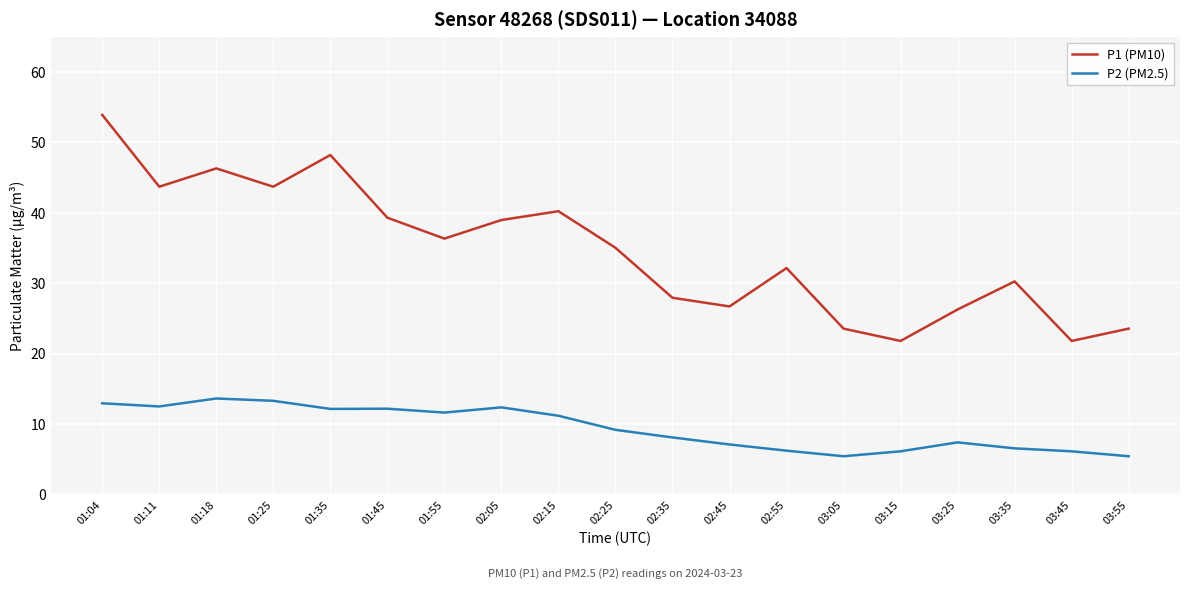

Is it true that P1 (PM10) equals 27.3 at 02:15?

False